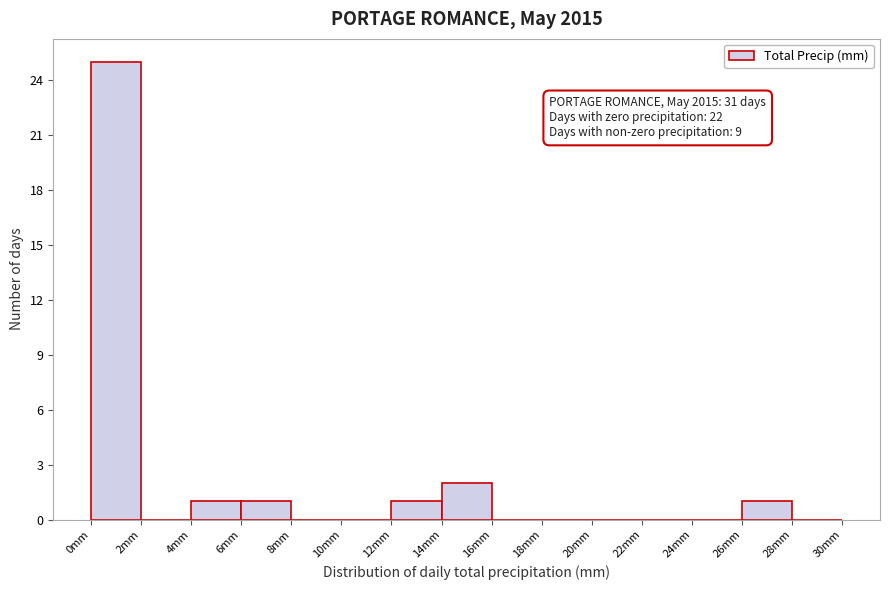

Which range on the x-axis has the tallest bar?

0 to 2